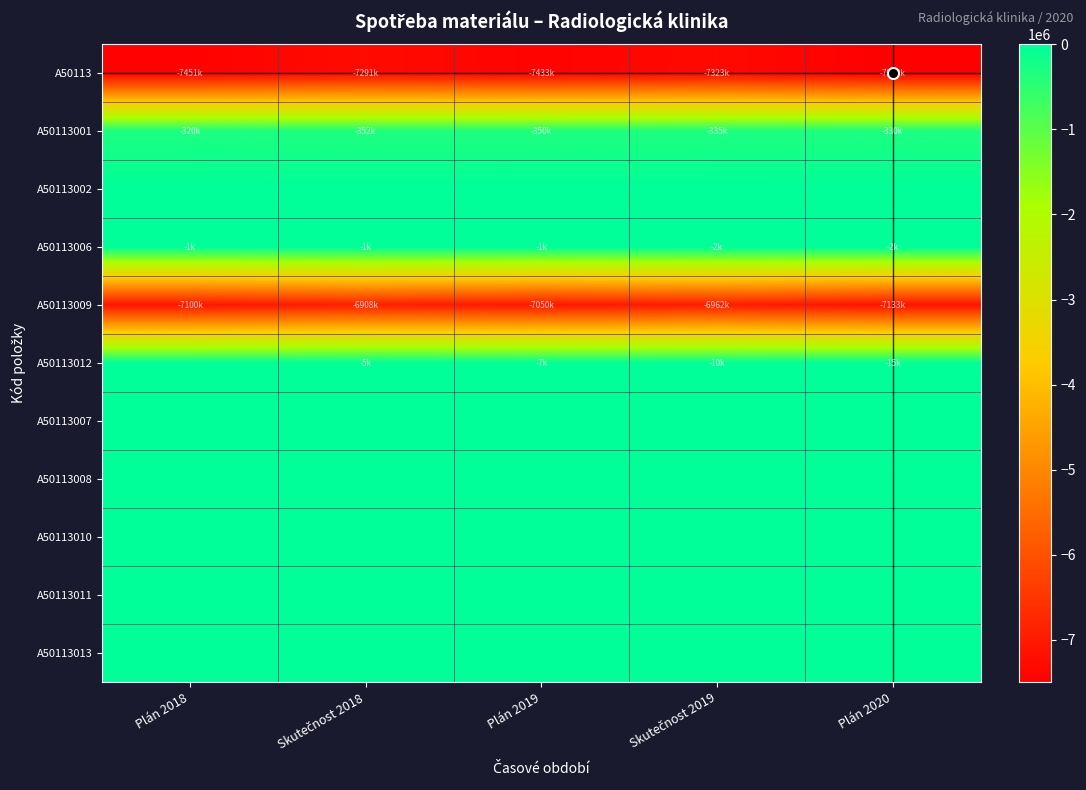

Which series changed the most between Skutečnost 2018 and Plán 2019?

A50113